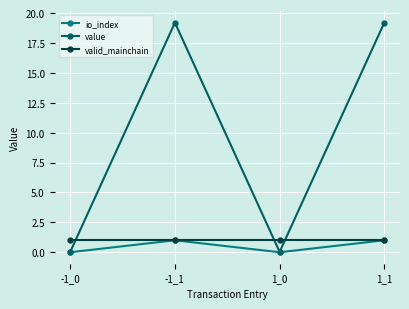

The valid_mainchain series shows 1.0 at -1_1. True or false?

True